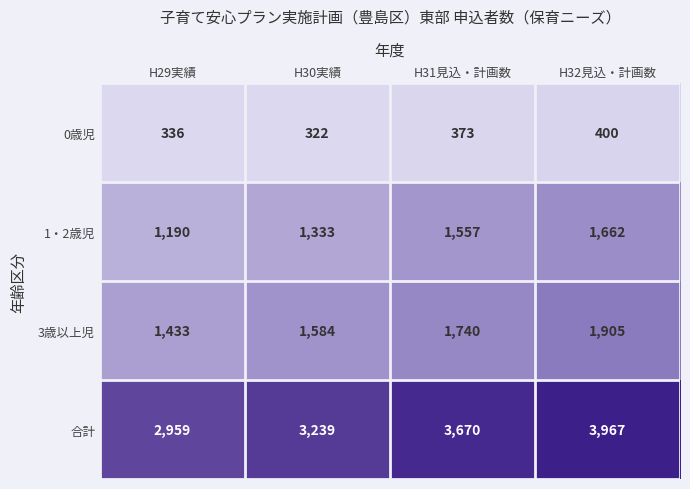

At which label does 0歳児 reach its peak?

H32見込・計画数